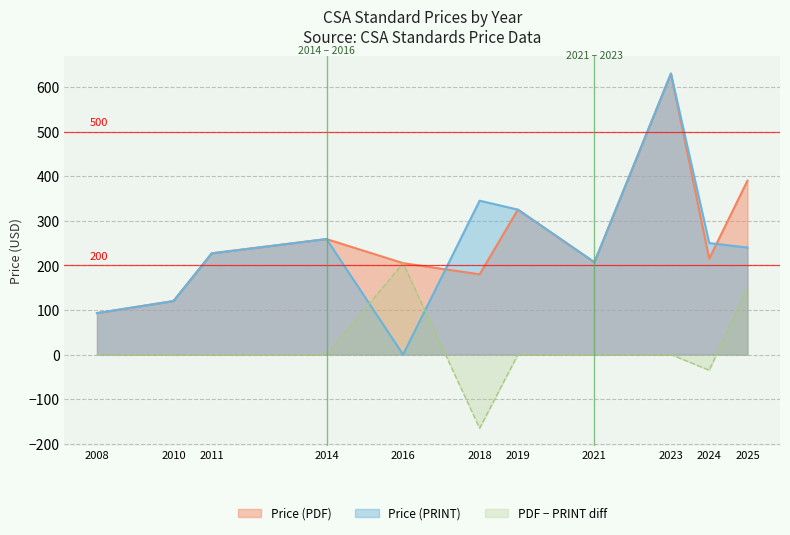

The value of Price (PDF) at 2019 is 458. True or false?

False